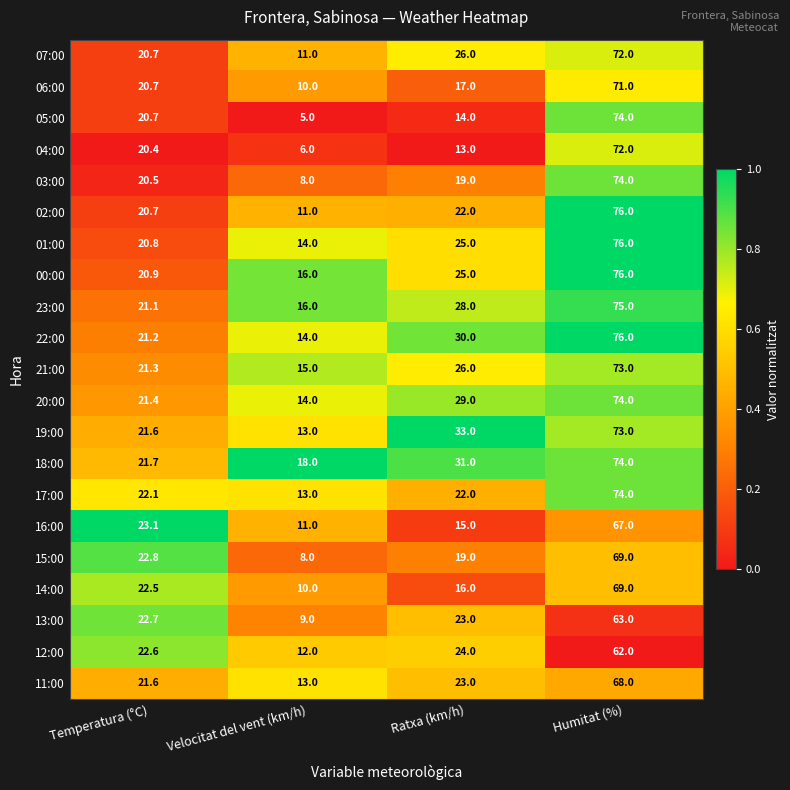

Which label corresponds to the largest value in the chart?

Humitat (%)